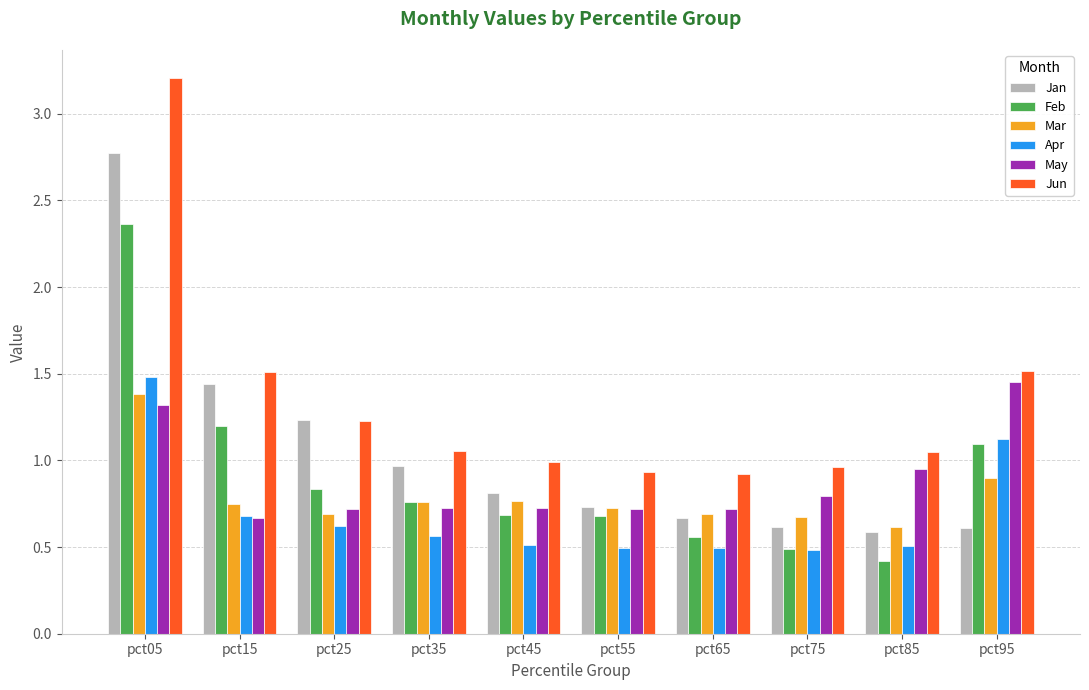

Between pct45 and pct95, which series saw the biggest shift?

May